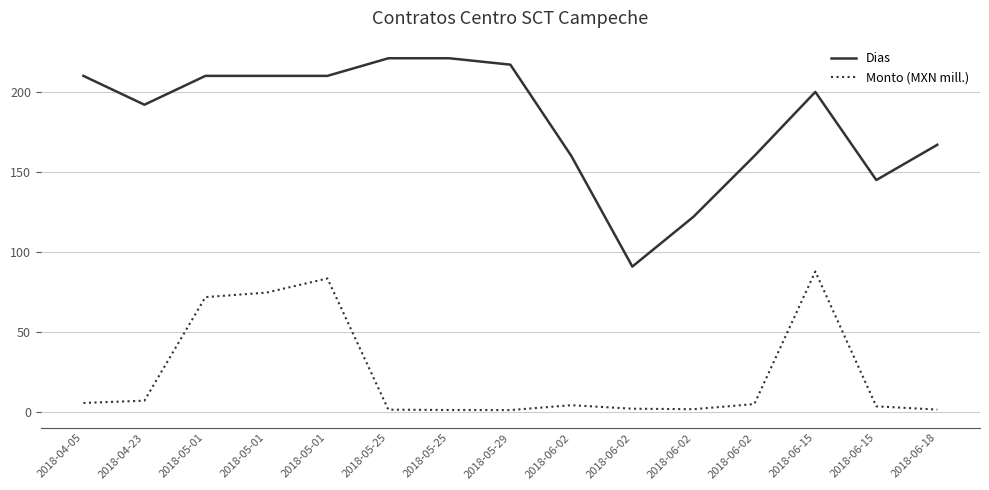

Does the chart have visible grid lines?

Yes